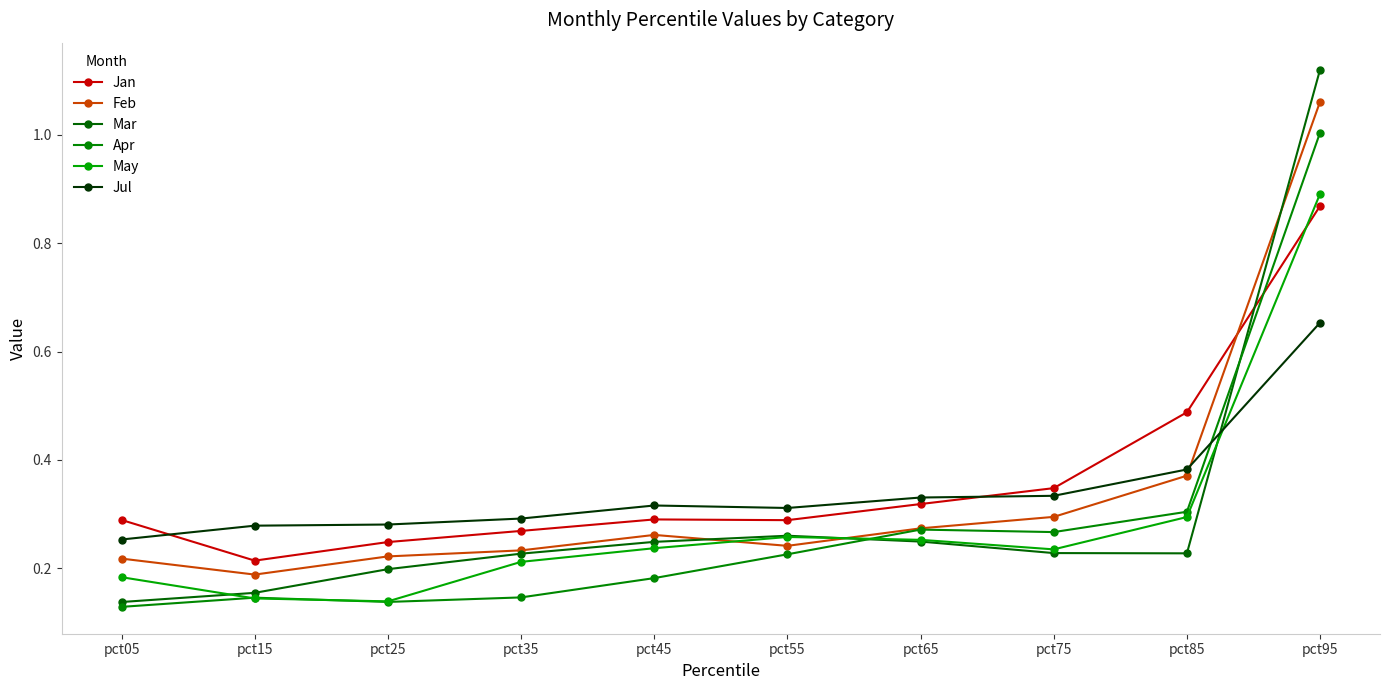

Which series has the largest range (max minus min)?

Mar